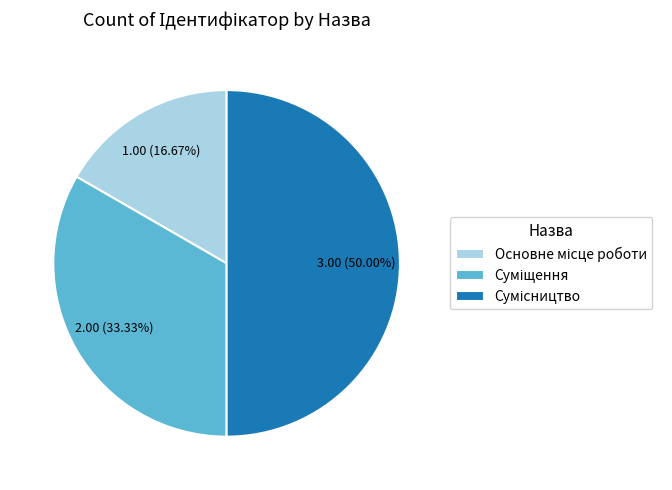

Rank the categories by value from highest to lowest.

Сумісництво, Суміщення, Основне місце роботи